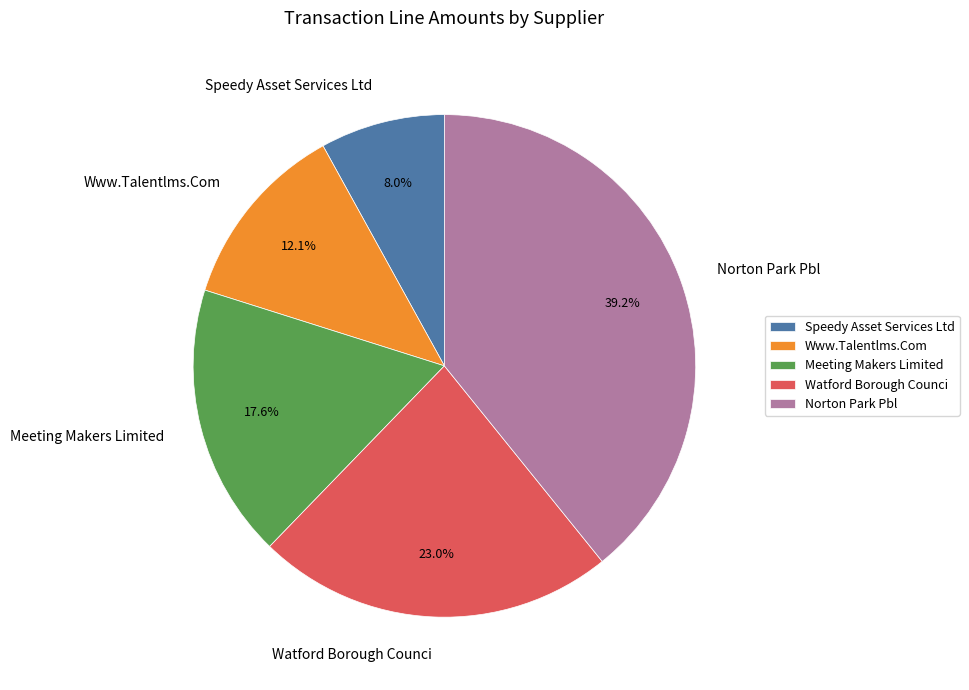

Which slice is the largest?

Norton Park Pbl